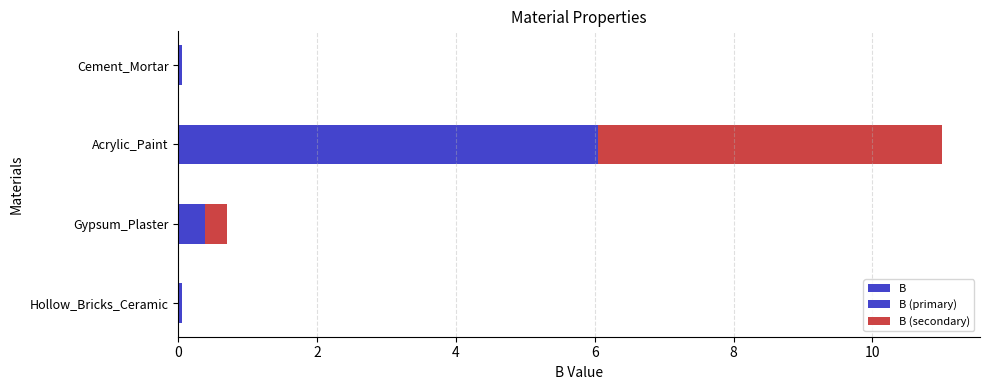

What is the difference between the maximum and minimum values?

11.0